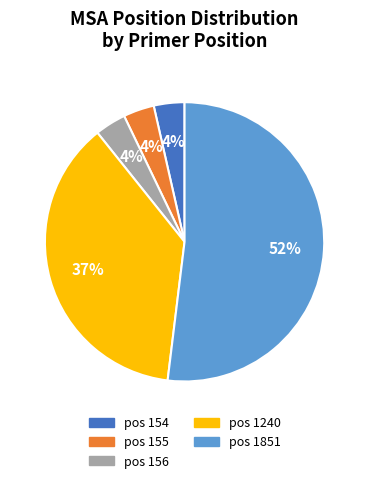

Is there any slice that represents more than half of the pie?

Yes